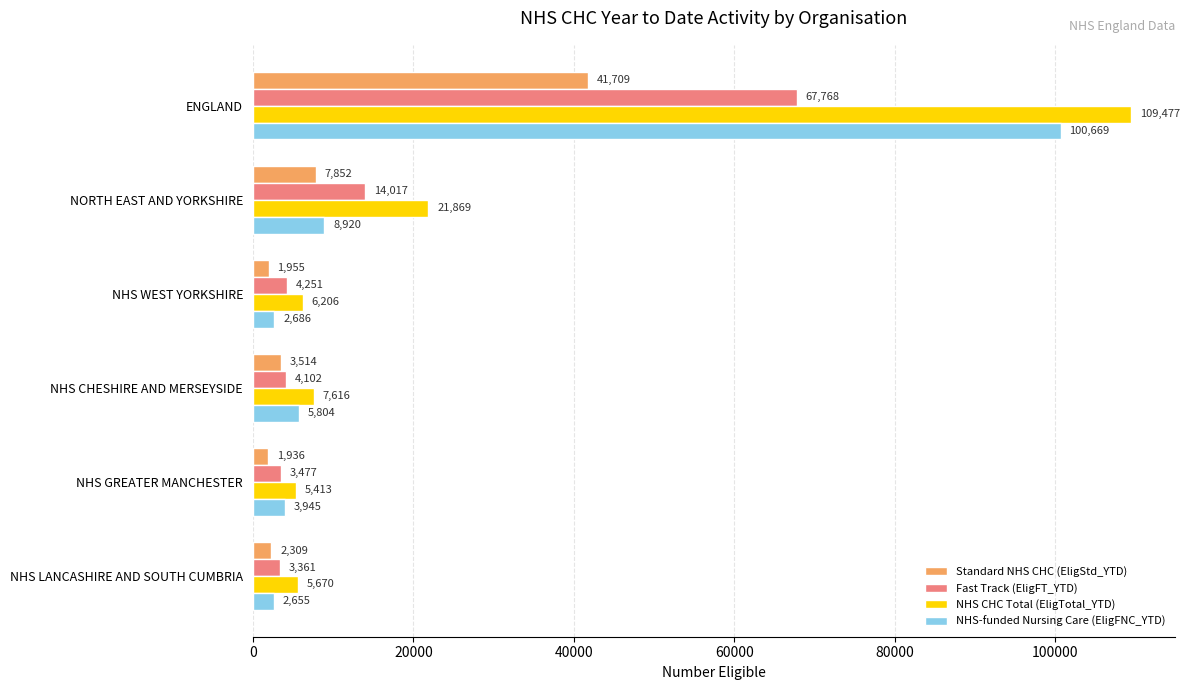

At which label is NHS CHC Total (EligTotal_YTD) closest to 57445?

NORTH EAST AND YORKSHIRE